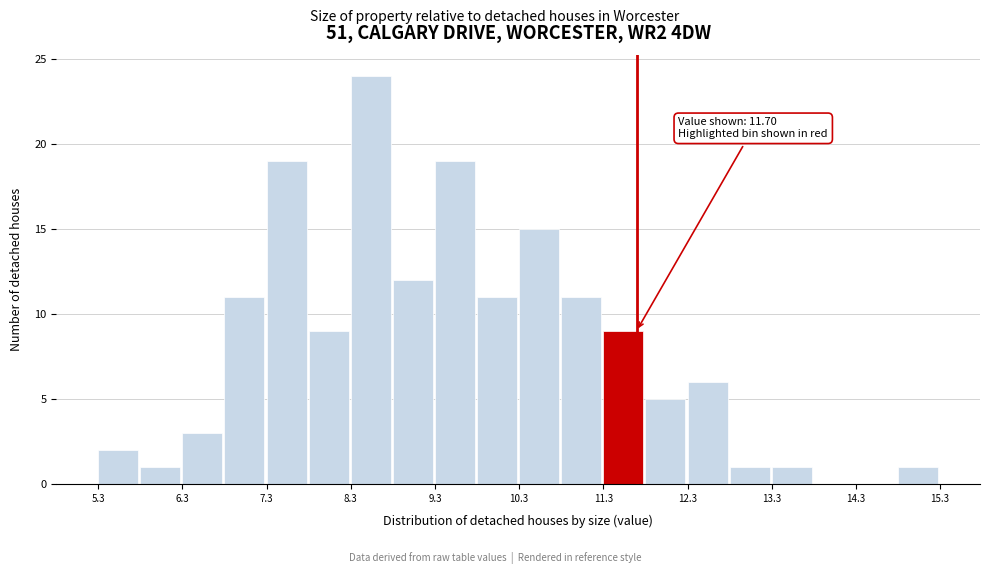

Around what value on the x-axis is the tallest bar? Give the approximate position of its centre, as read against the axis.

8.6